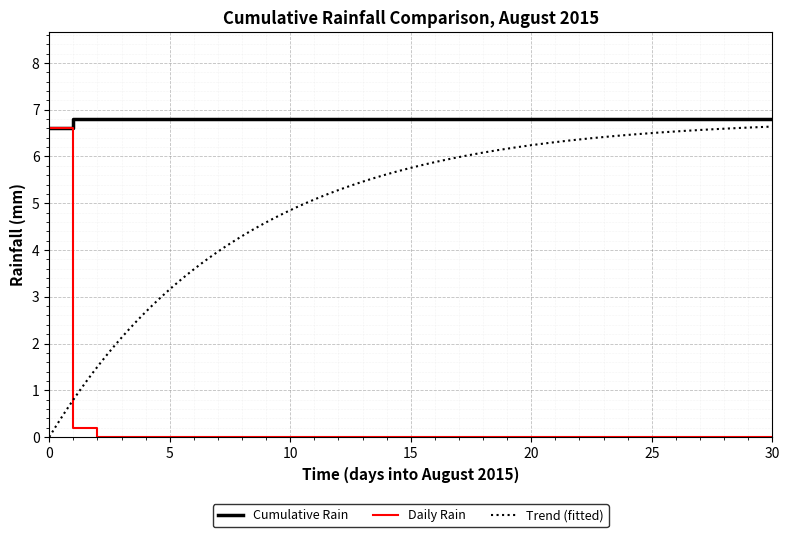

True or false: 2015-08-04 and 2015-08-03 intersect in this chart.

False